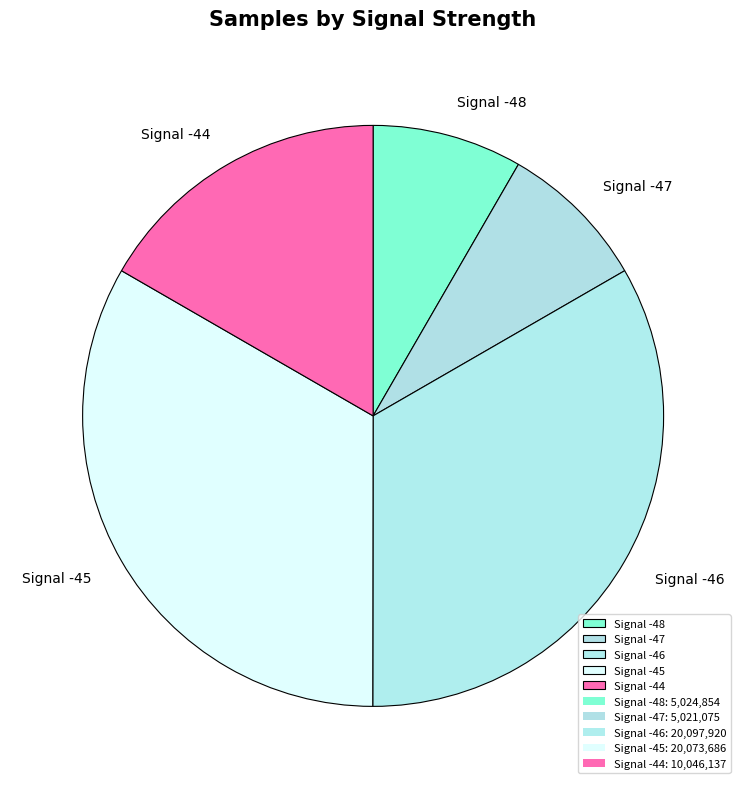

Is it true that Signal -44 is 25% of the pie?

False